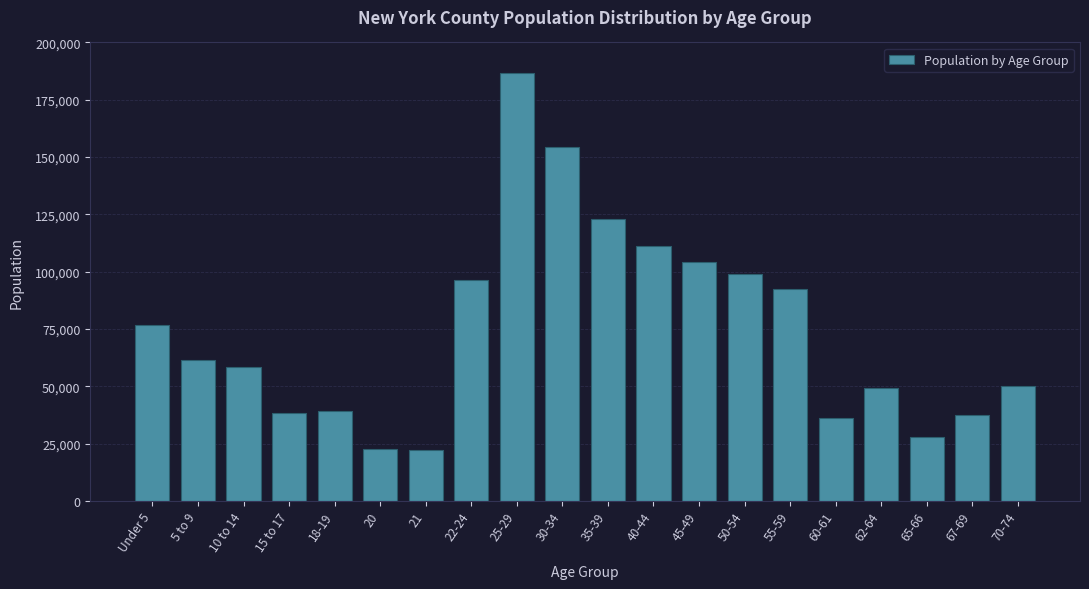

What is the difference between the maximum and second lowest values?

164114